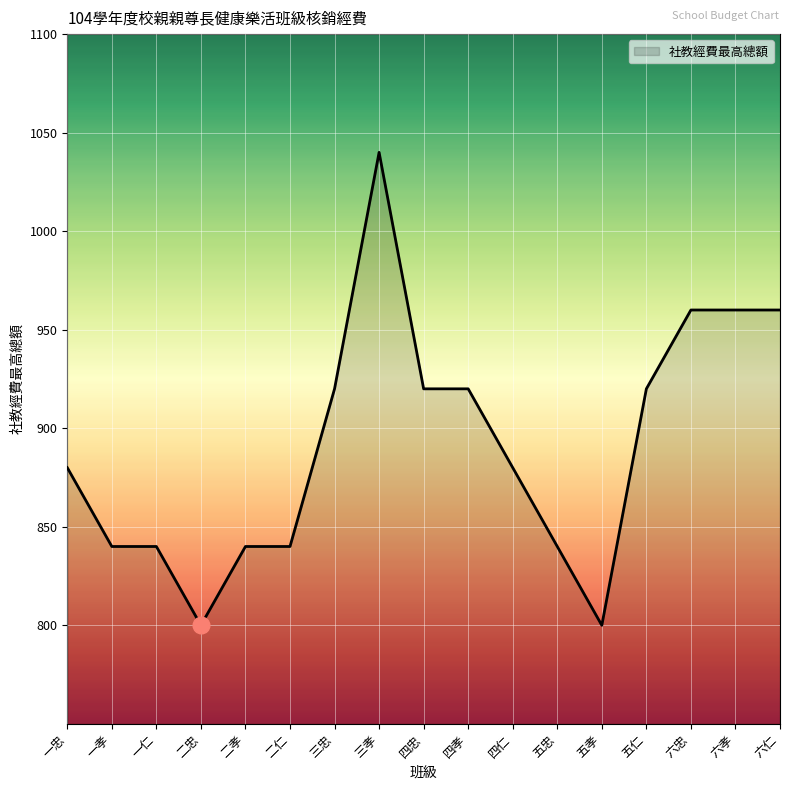

Read the value at 五忠.

840